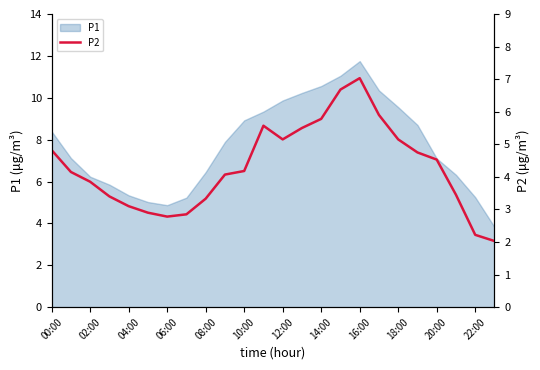

Is it true that P1 equals 13.8 at 00:00?

False